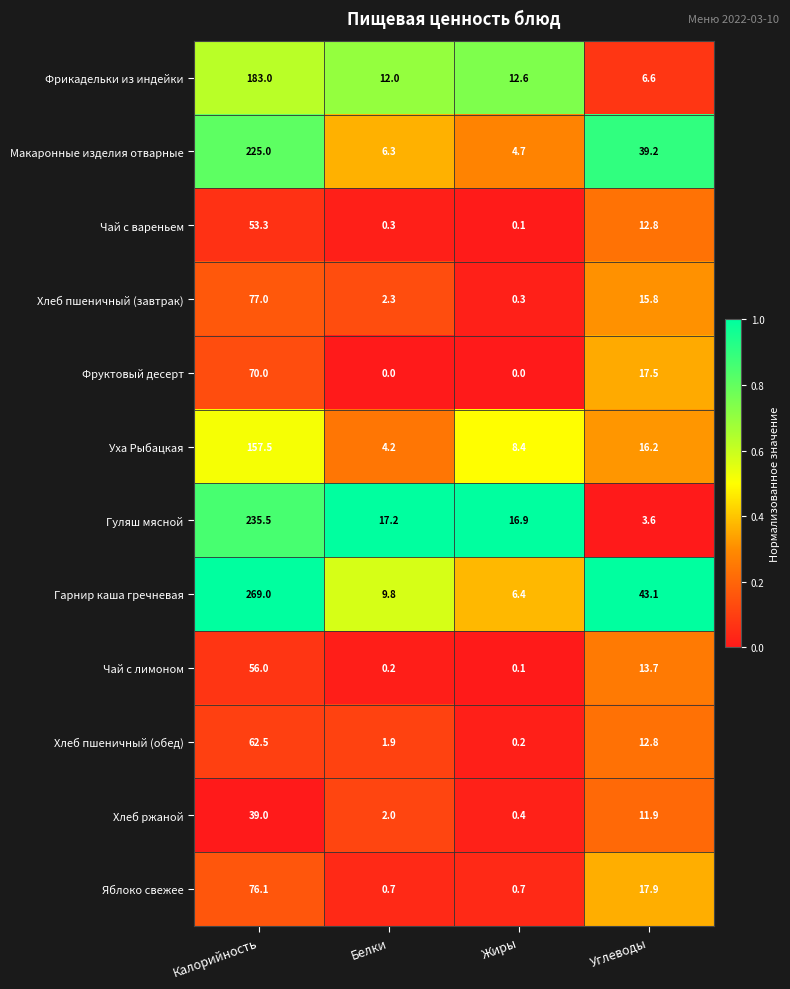

Rank the categories by Хлеб ржаной value from lowest to highest.

Жиры, Белки, Углеводы, Калорийность